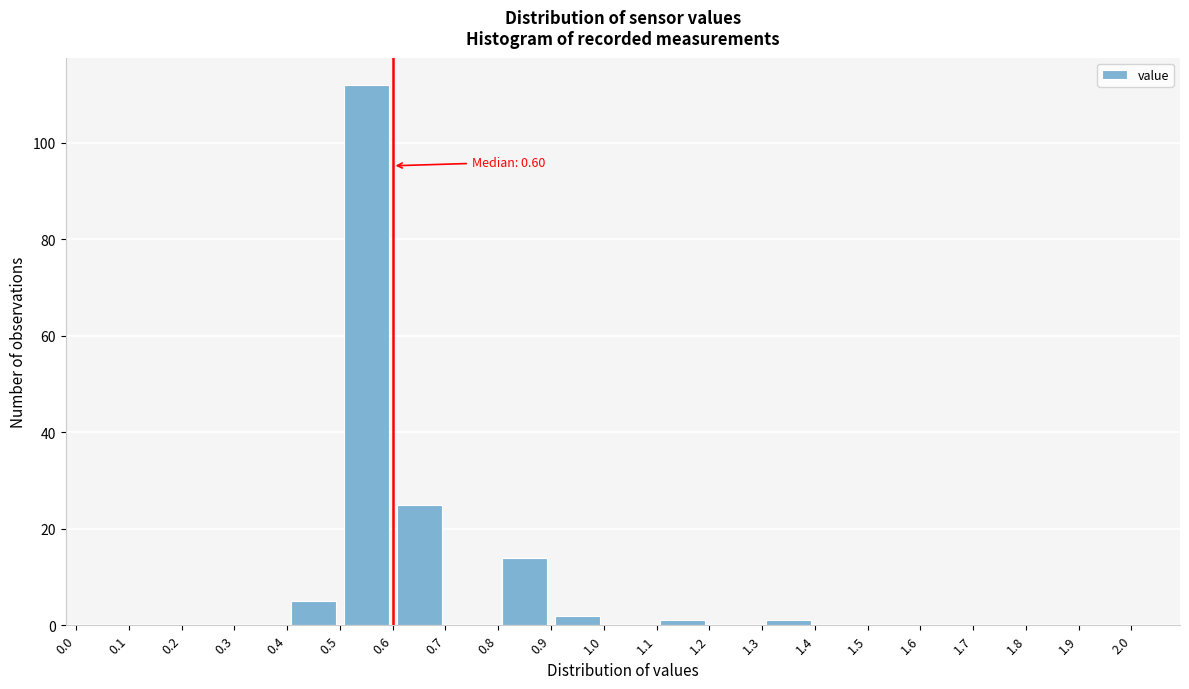

Which range on the x-axis has the tallest bar?

0.5 to 0.6